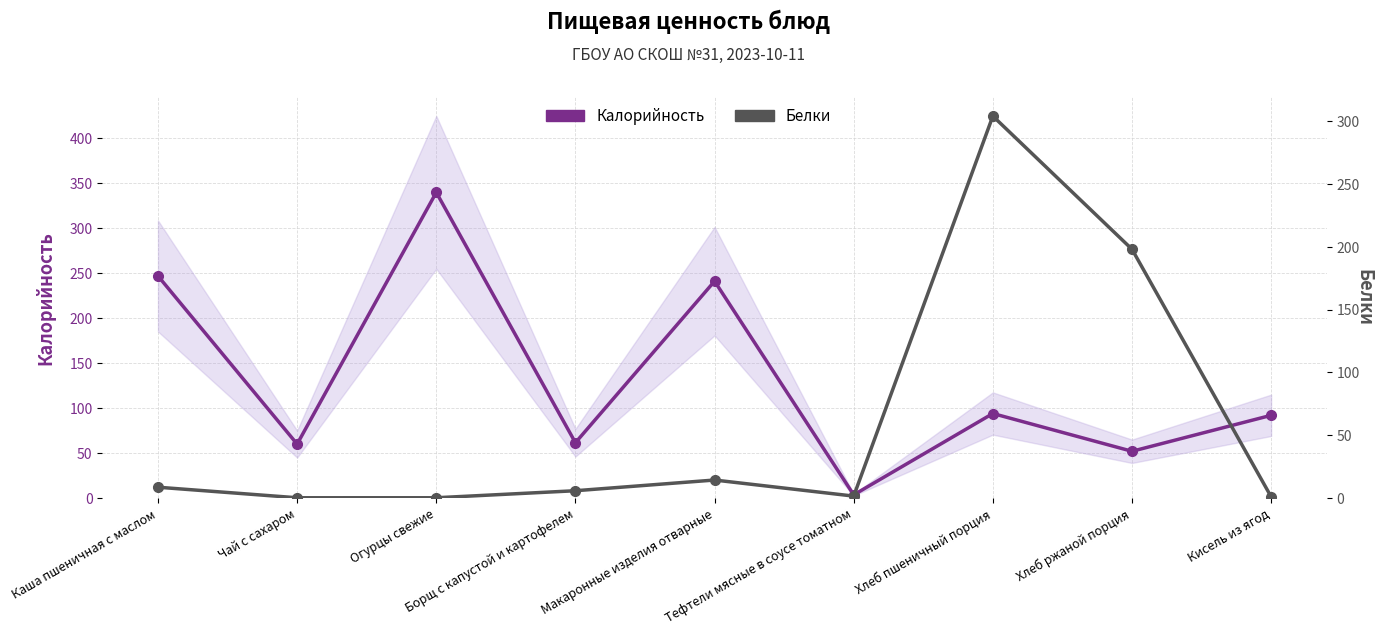

At Чай с сахаром, list the series in order from largest to smallest.

Калорийность, Белки